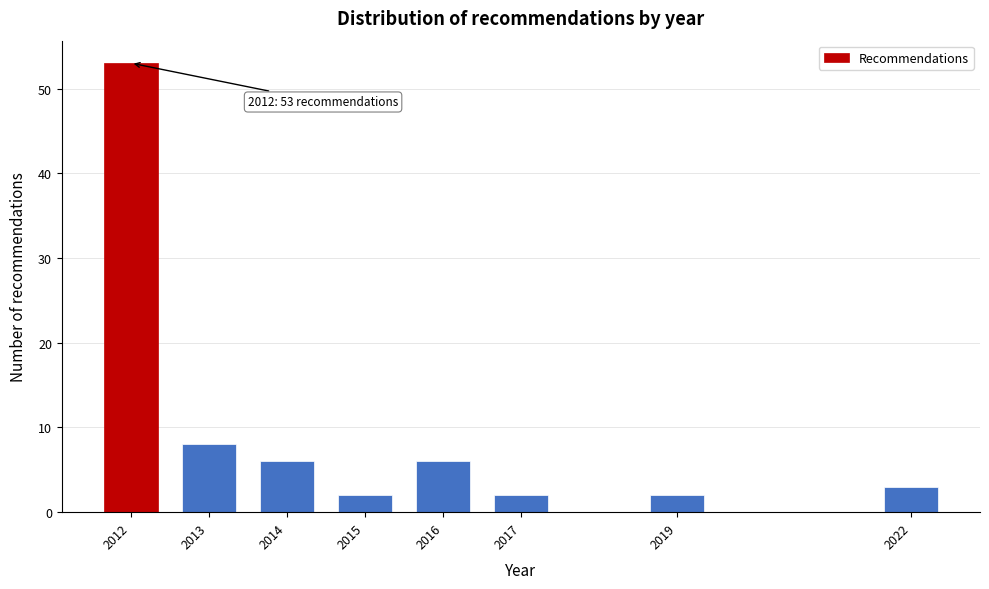

Reading left to right, transcribe all the data shown in this chart.

2012=53	2013=8	2014=6	2015=2	2016=6	2017=2	2019=2	2022=3